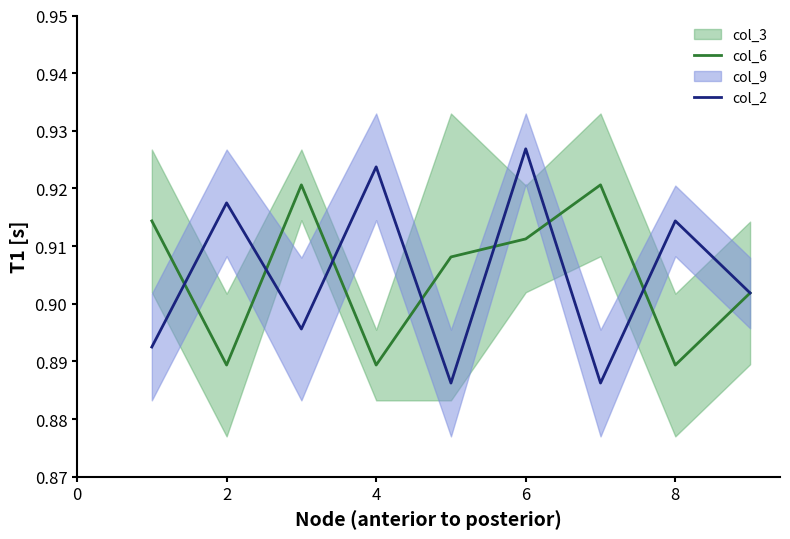

Is it true that col_2 equals 0.9 at 4?

True